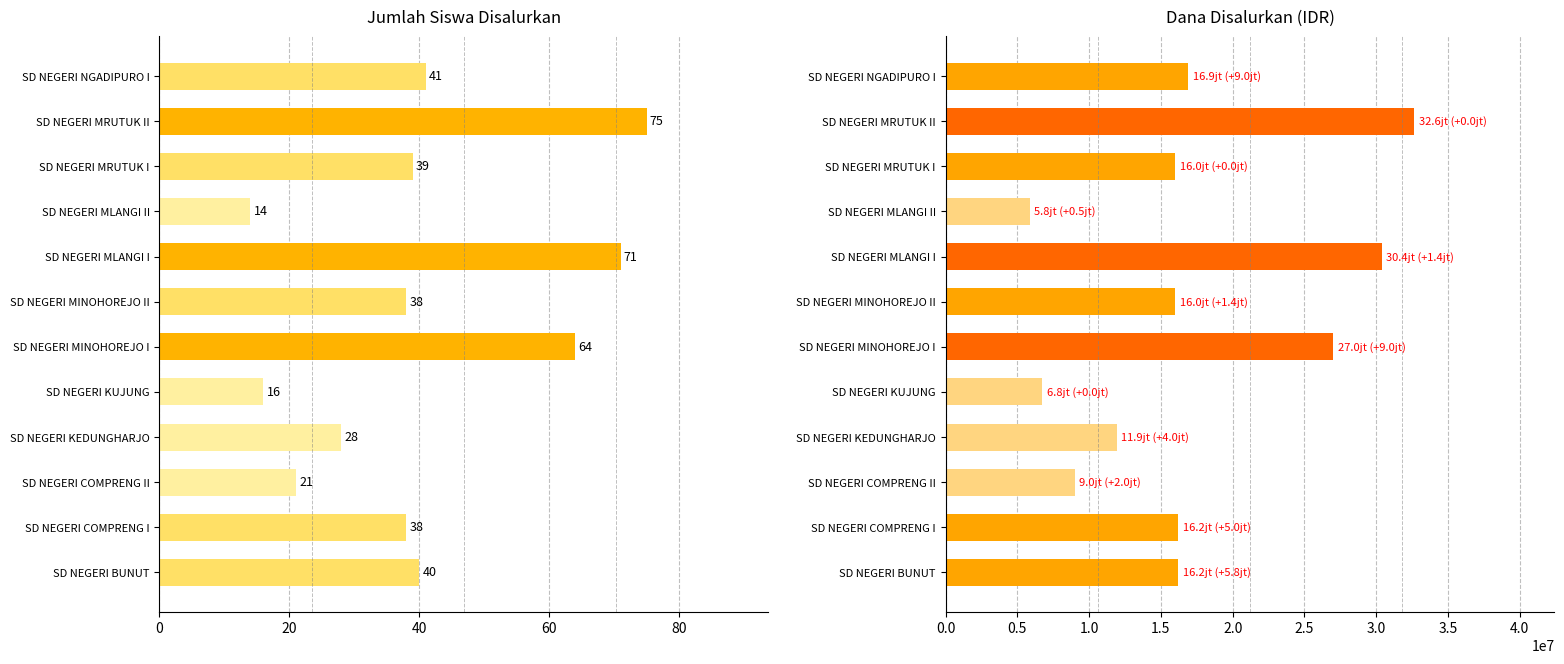

What is the average value of the Siswa Disalurkan series?

40